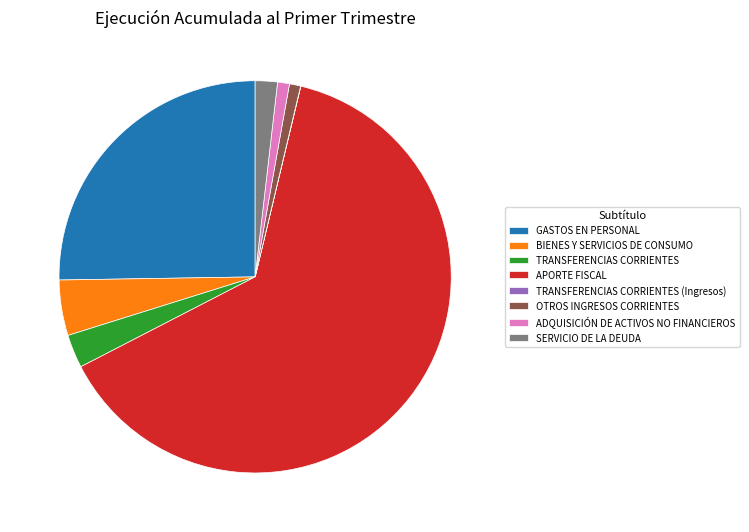

Is the sum of APORTE FISCAL and SERVICIO DE LA DEUDA greater than half?

Yes